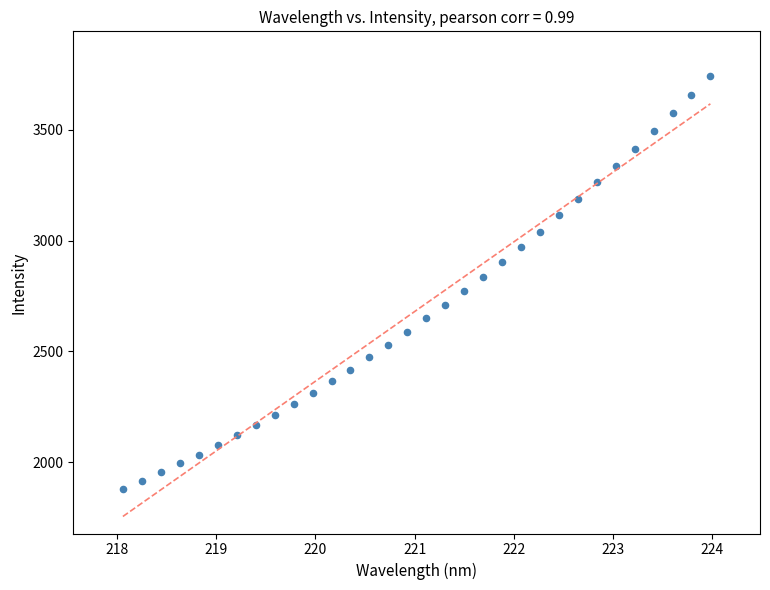

What is the range of Y values (max minus min)?

1866.3